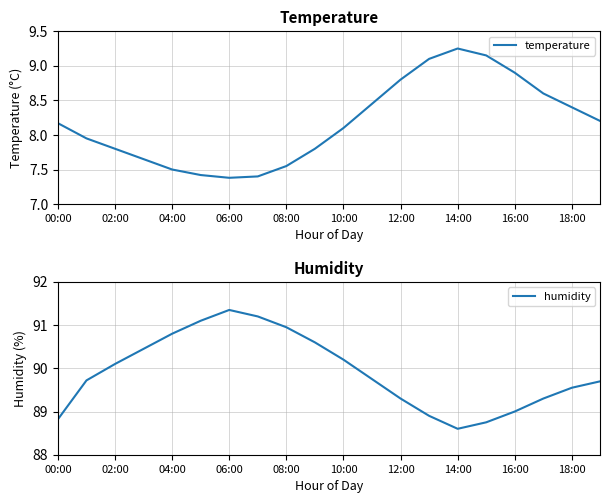

List the series in order of their peak value, lowest first.

temperature, humidity